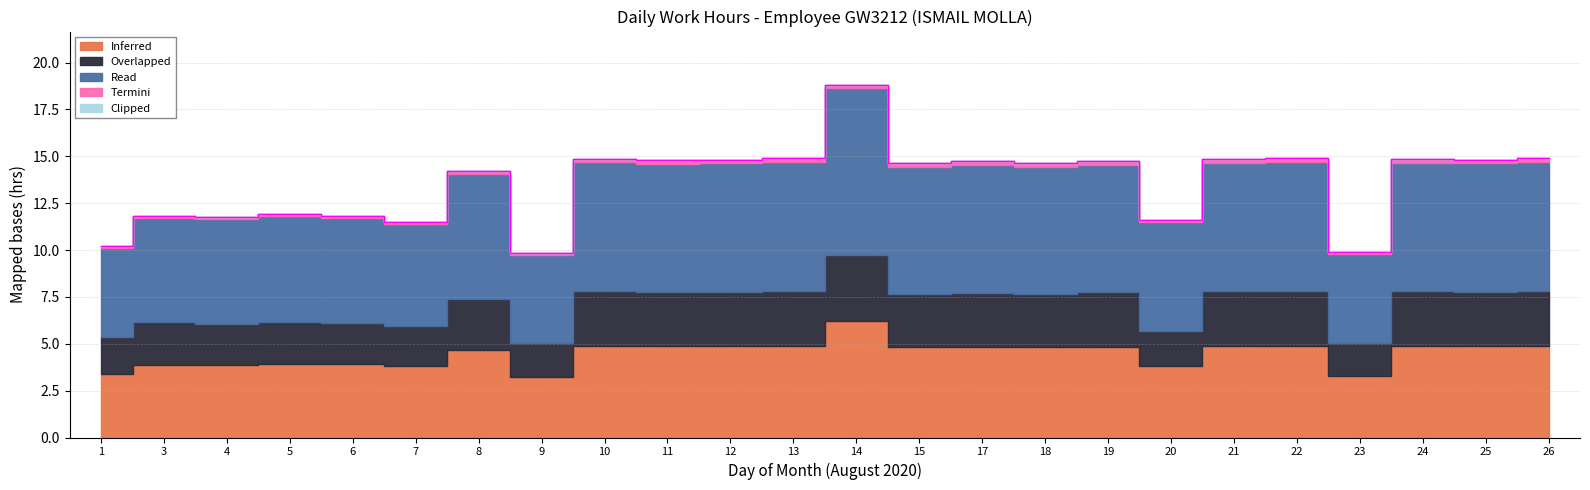

Is it true that Read equals 6.9 at 15?

True